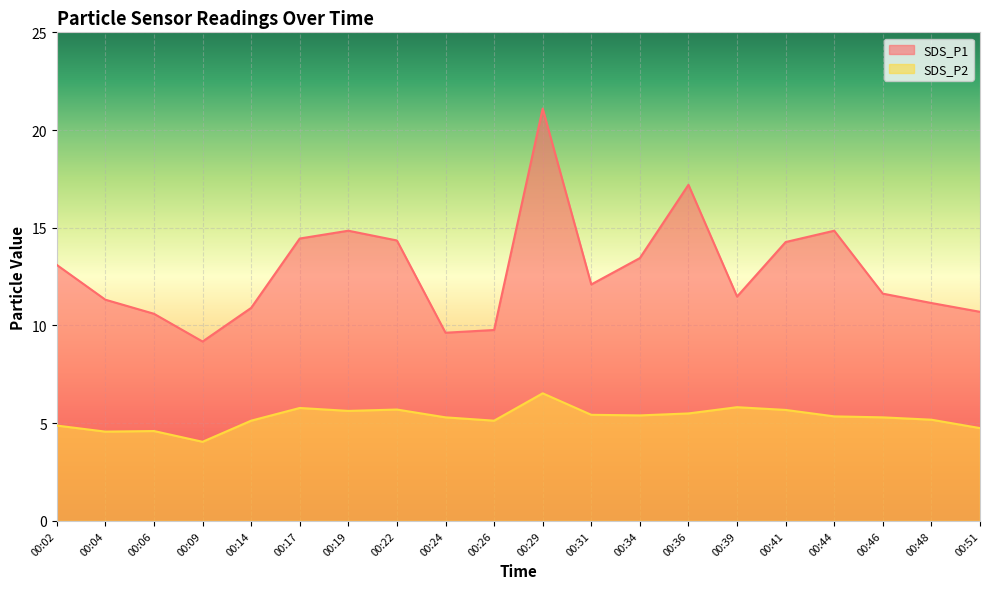

True or false: SDS_P2 and SDS_P1 intersect in this chart.

False